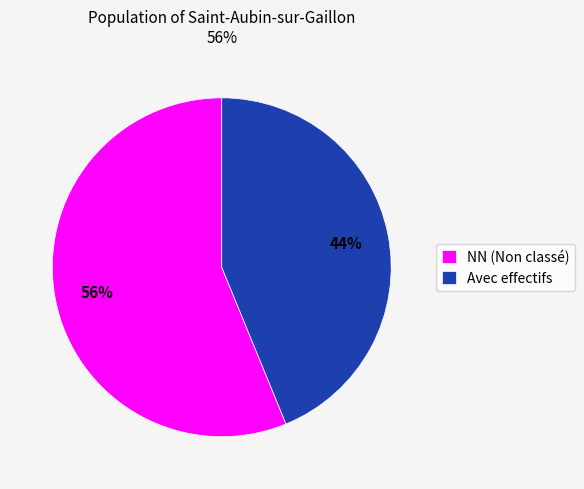

Is the sum of NN (Non classé) and Avec effectifs greater than half?

Yes